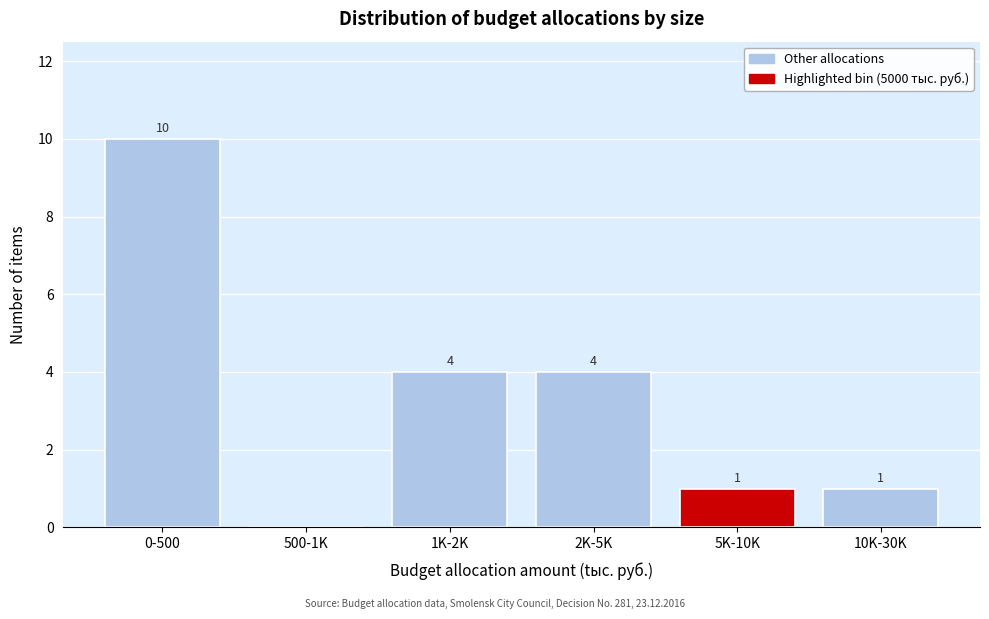

Reading left to right, extract all data points from this chart.

0-500=10	500-1K=0	1K-2K=4	2K-5K=4	5K-10K=1	10K-30K=1